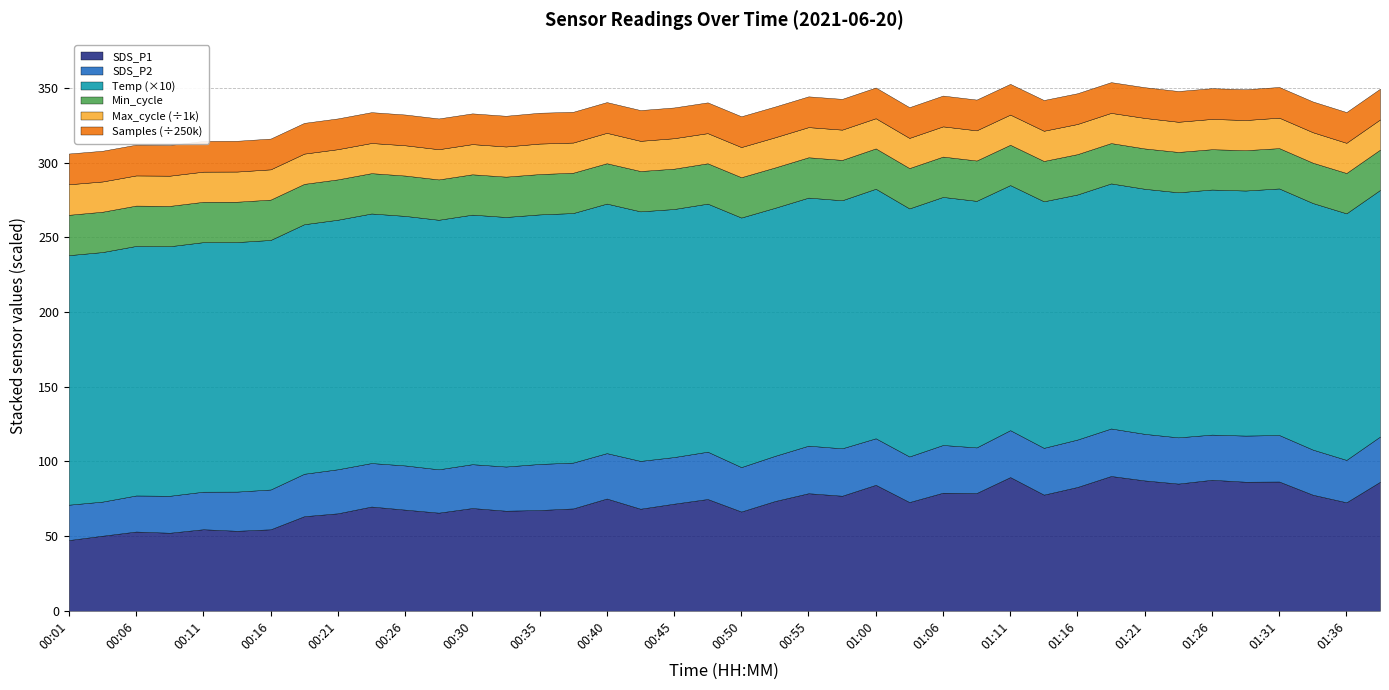

Where is the first local maximum for Temp?

00:50